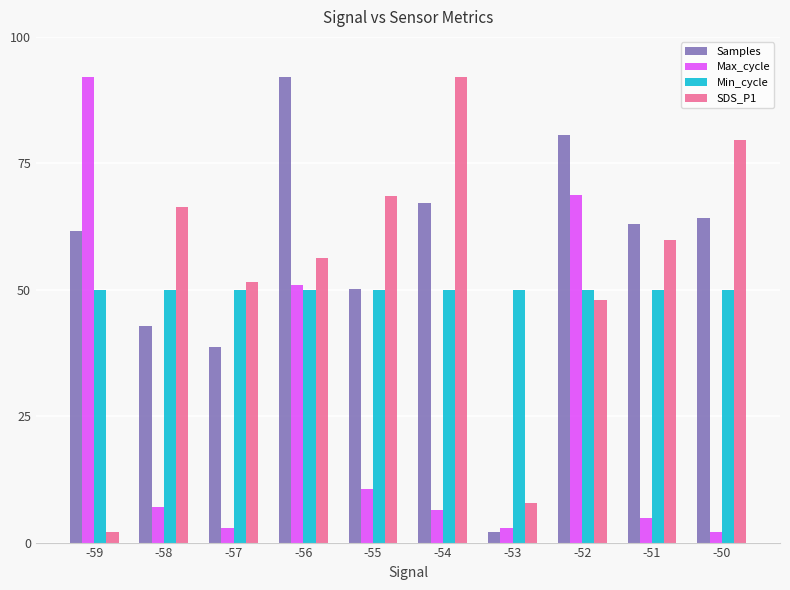

Rank the series at -50 from lowest to highest value.

Max_cycle, Min_cycle, Samples, SDS_P1